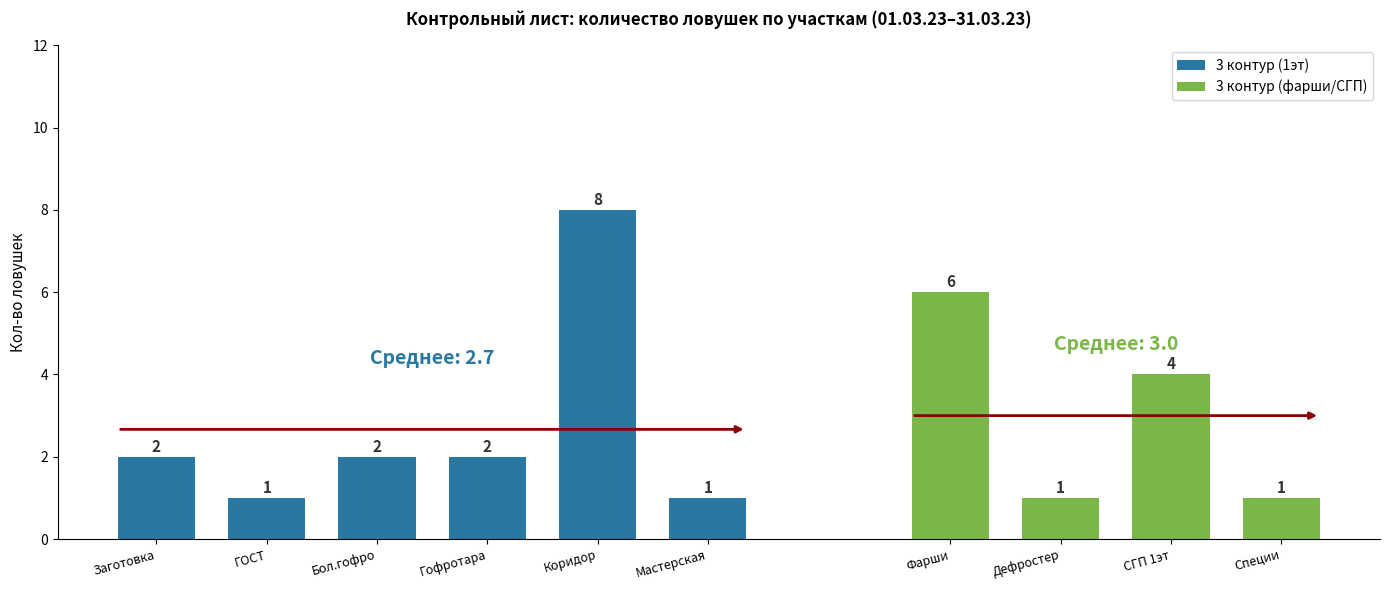

What is the highest value of the 3 контур (1эт) series?

8